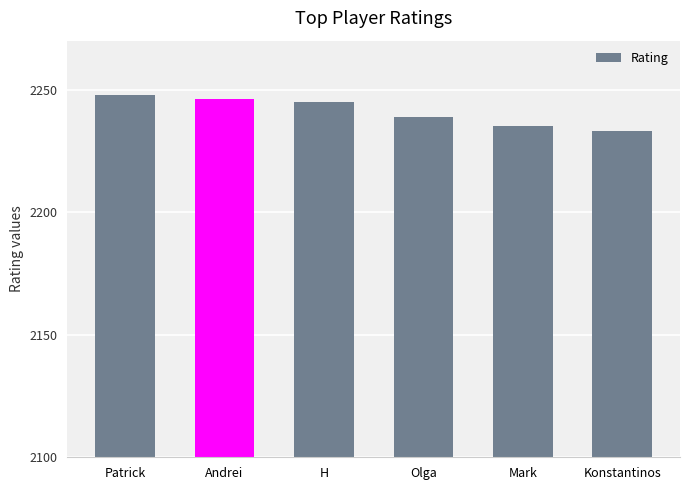

What is the value of the 5th bar from the left?

2235